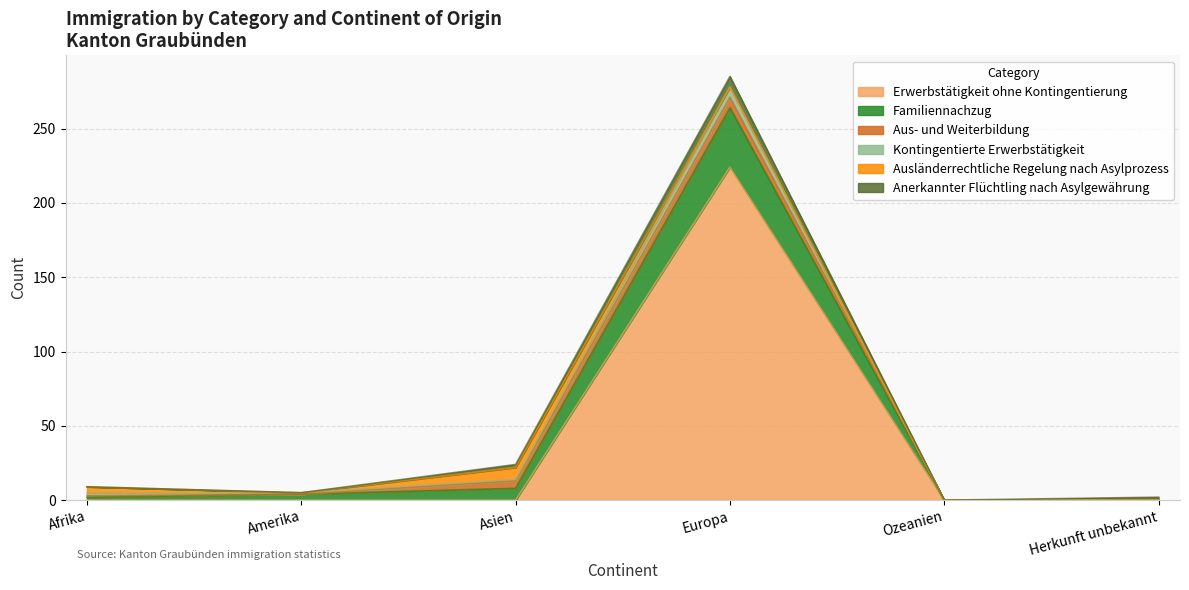

At which category is the sum across all series the highest?

Europa